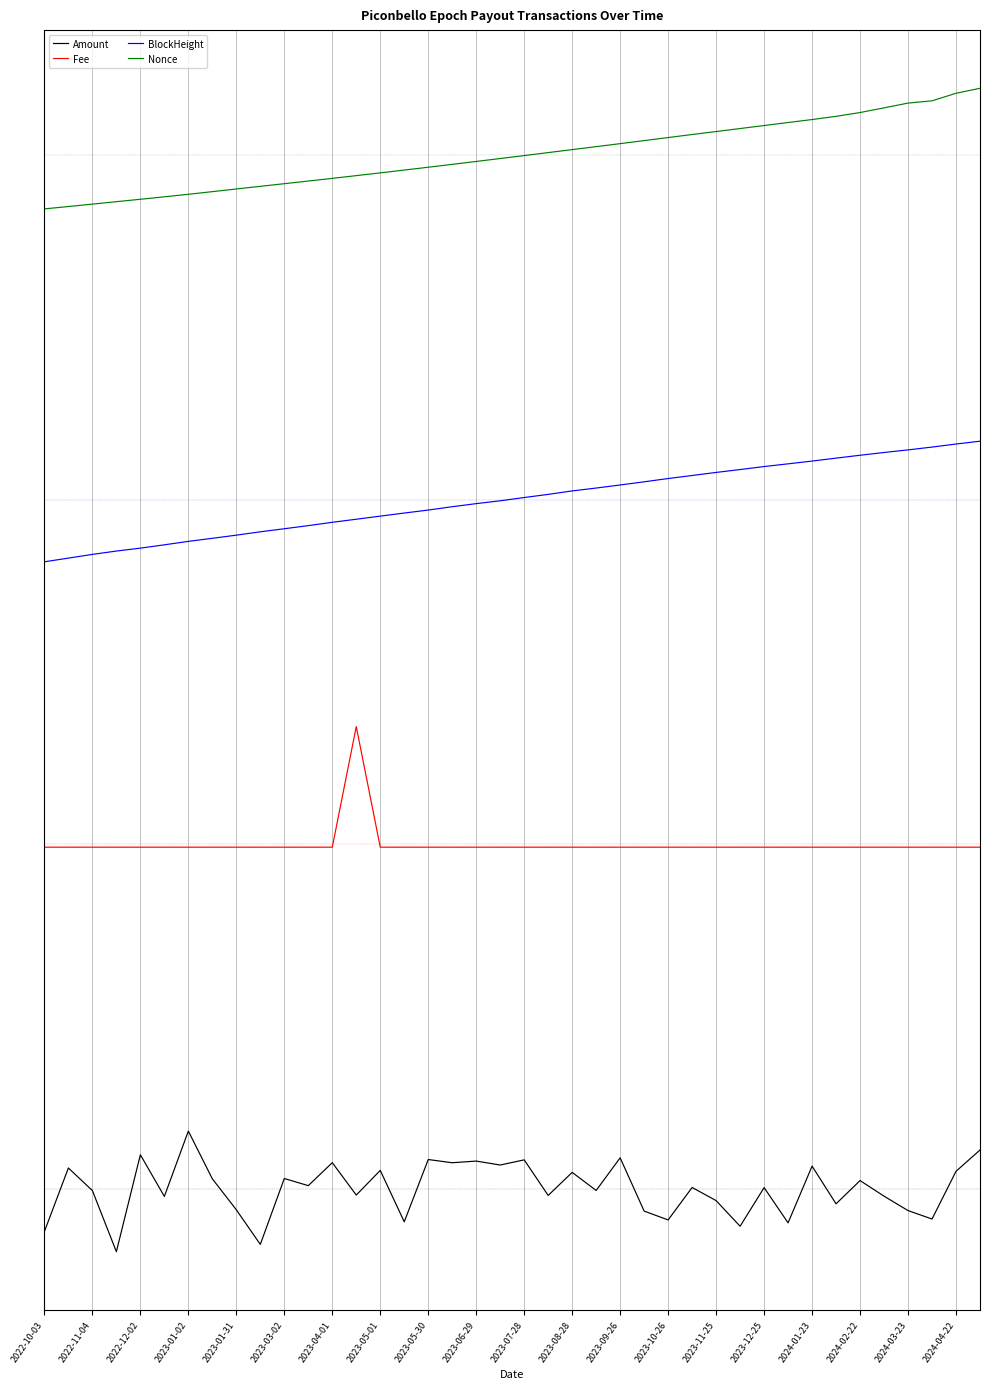

How many interior local peaks does the Amount series have?

15